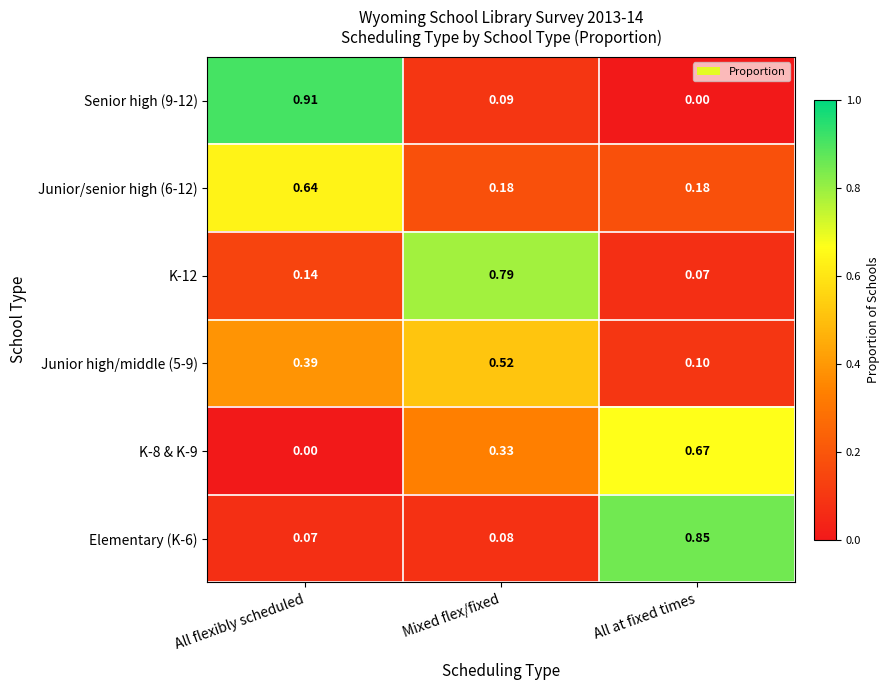

At which label does Elementary (K-6) reach its minimum?

All flexibly scheduled